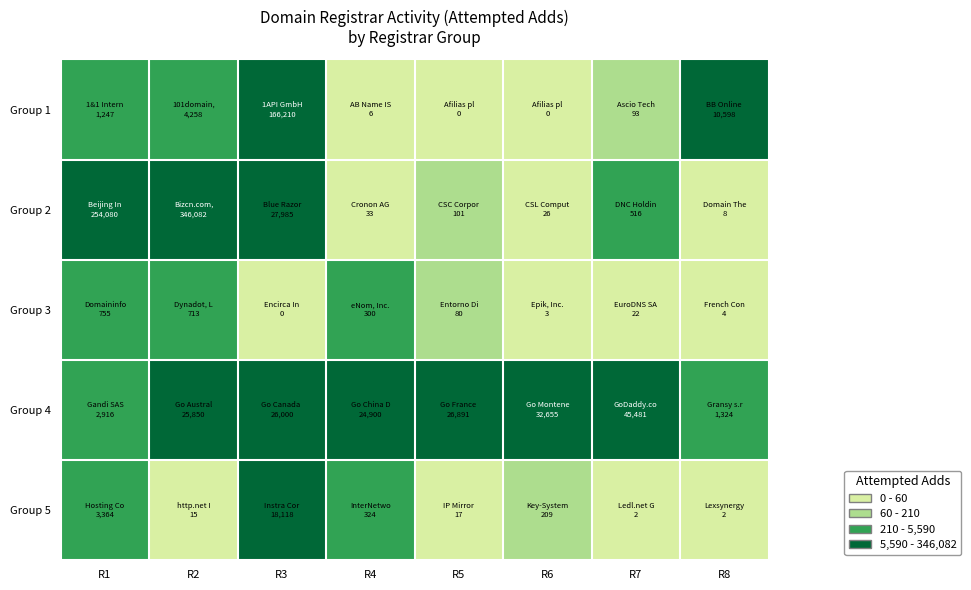

Rank the series at R5 from lowest to highest value.

Group 1, Group 5, Group 3, Group 2, Group 4